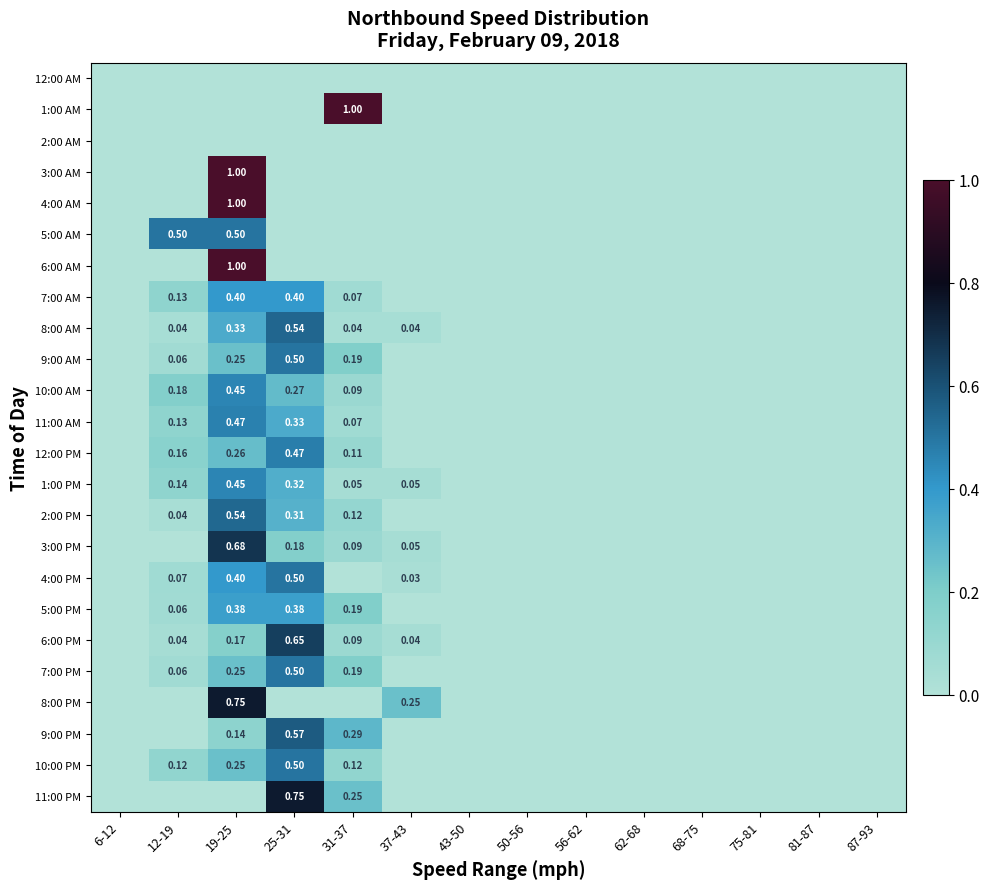

Is the value of 7:00 PM at 75-81 greater than the value of 2:00 AM at 81-87?

No